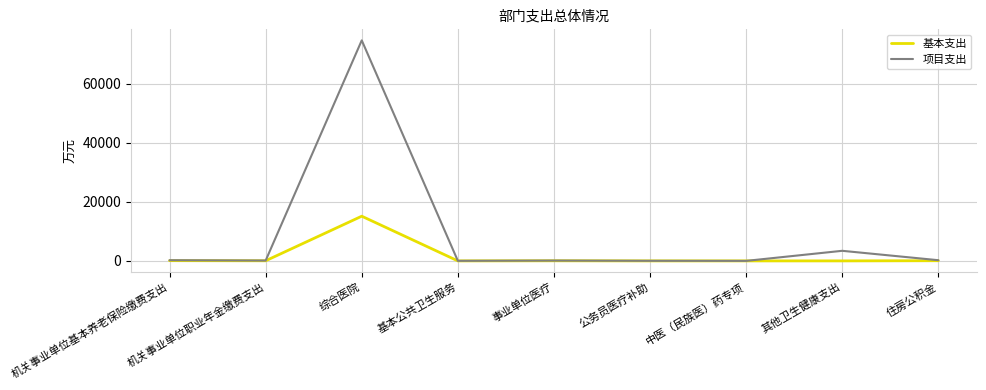

Which series has the largest range (max minus min)?

项目支出